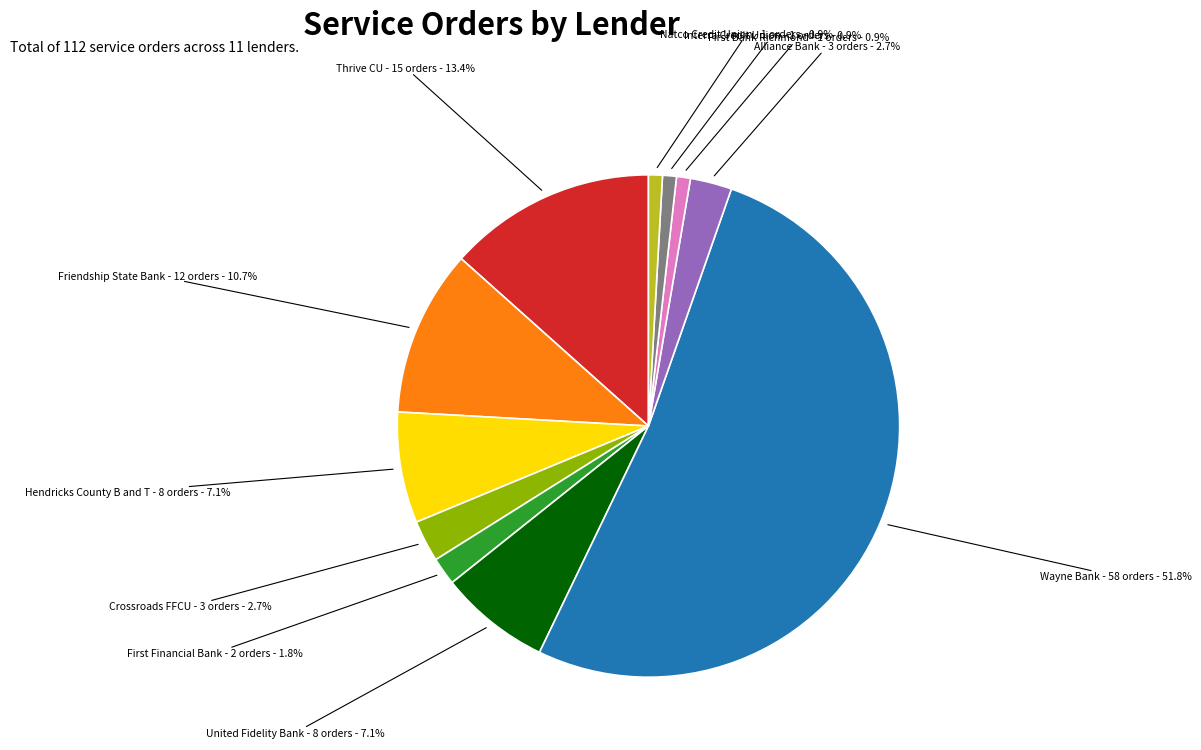

Between Interra Credit Union and Friendship State Bank, which is larger?

Friendship State Bank